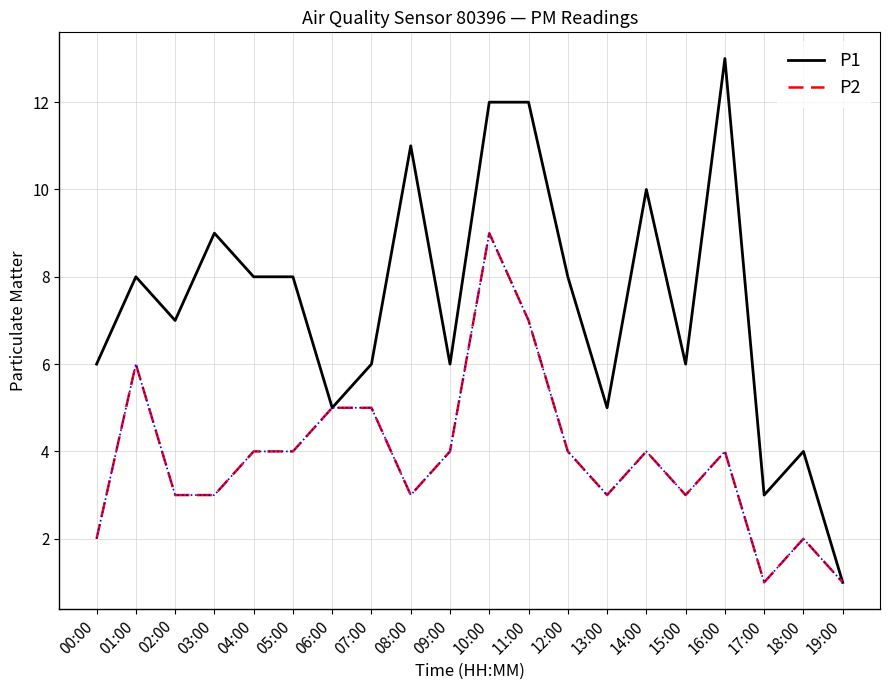

Does the chart display data point markers on the line(s)?

No